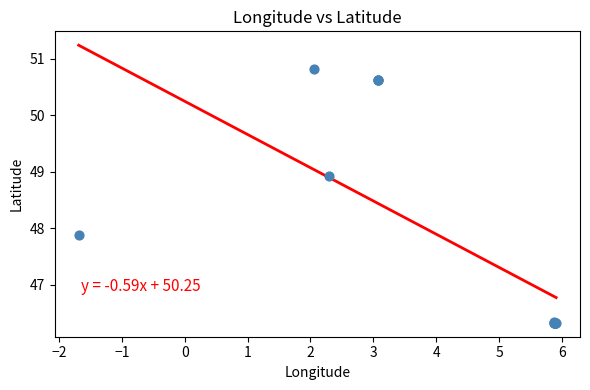

What Y value in the scatter plot is closest to 48?

47.9